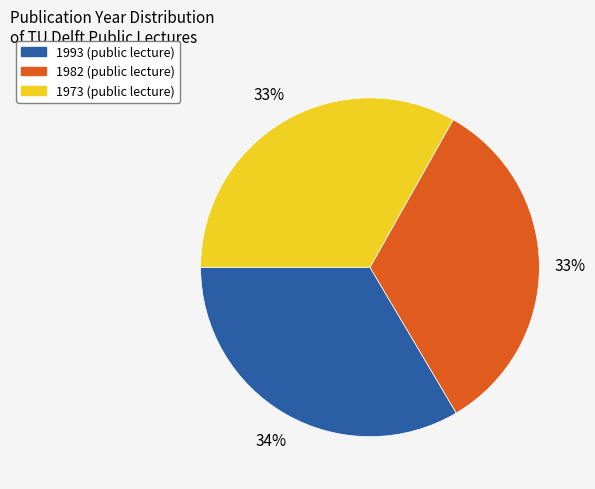

True or false: 1982 accounts for 41% of the total.

False